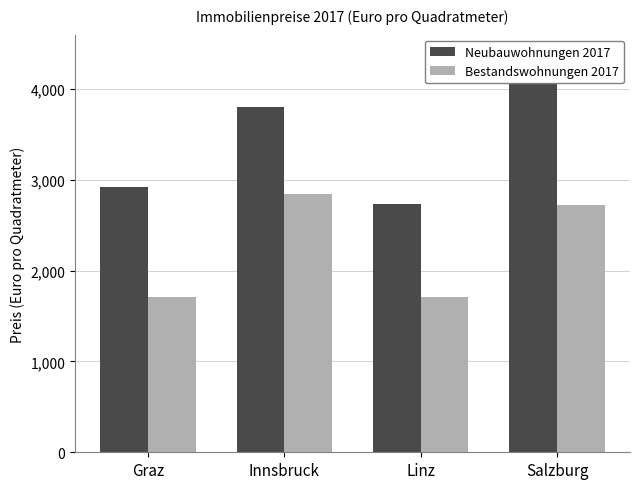

Which has a higher value, Graz or Salzburg?

Salzburg